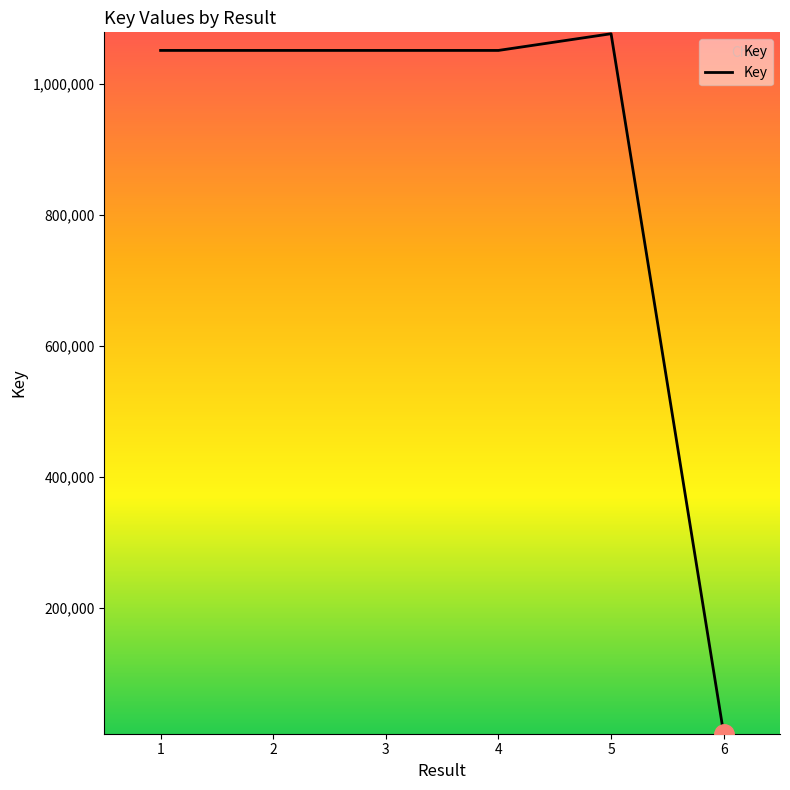

What is the difference between the maximum and second lowest values?

25478